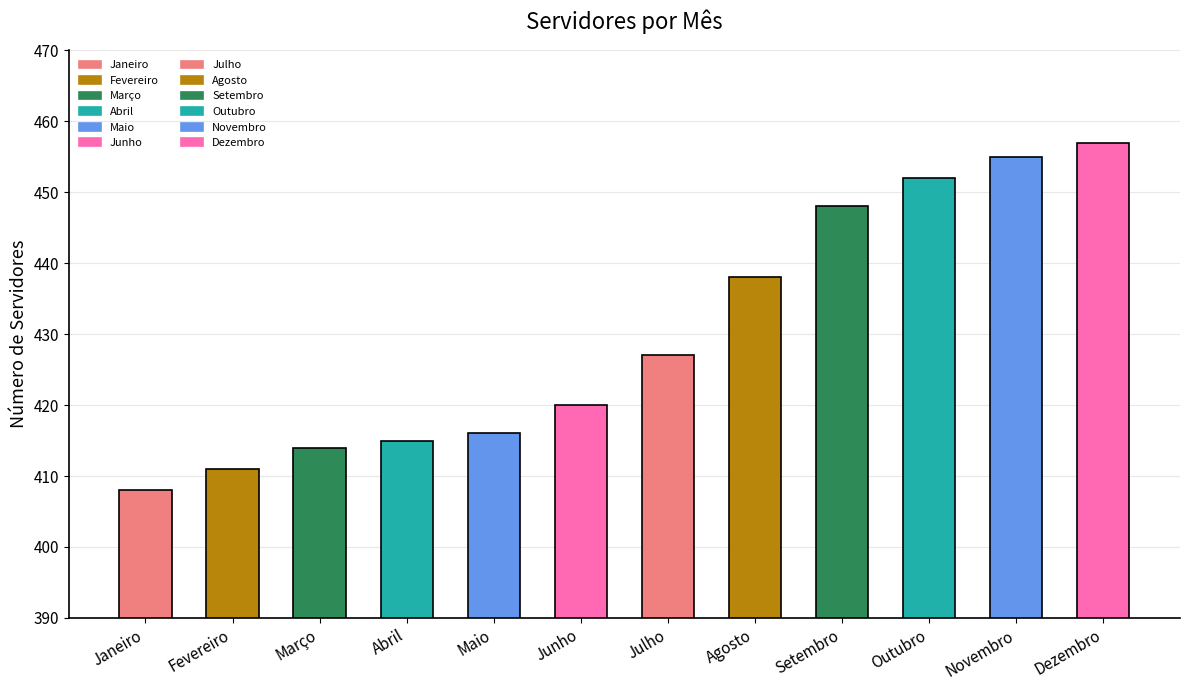

True or false: the data shows 763 at Julho.

False